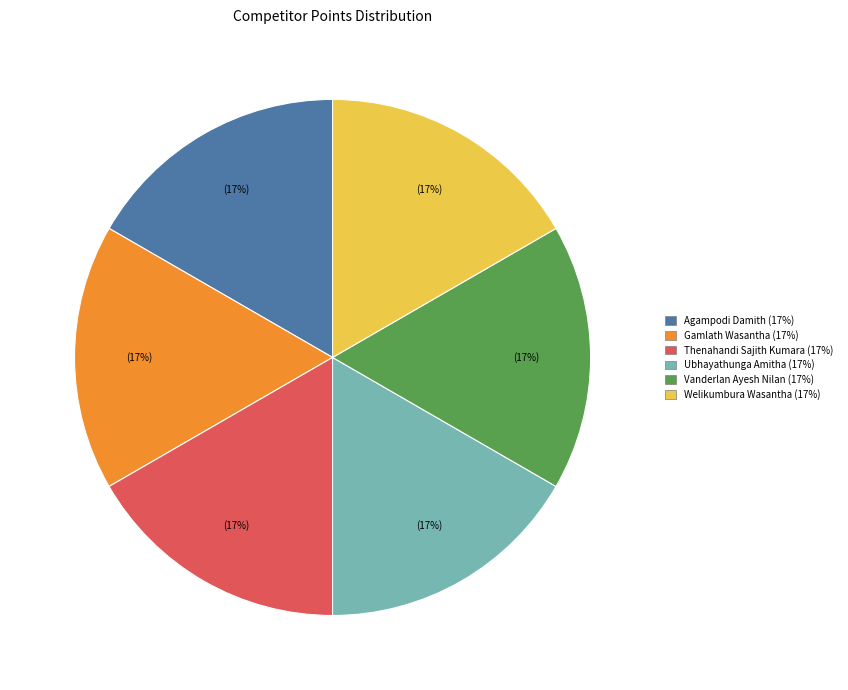

Is there a majority slice in this chart?

No